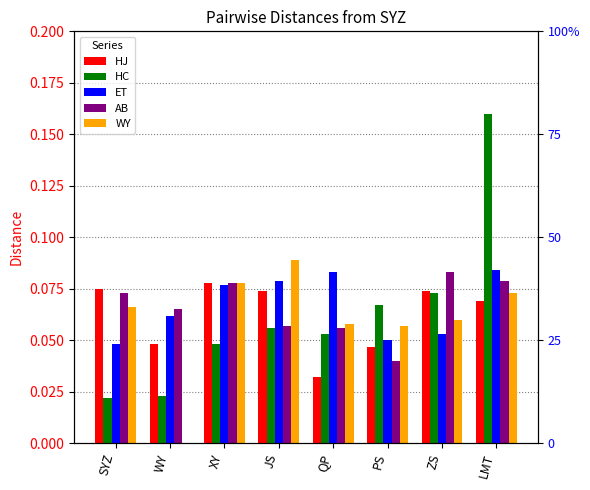

What is the difference between the maximum and second lowest values in the HC series?

0.1